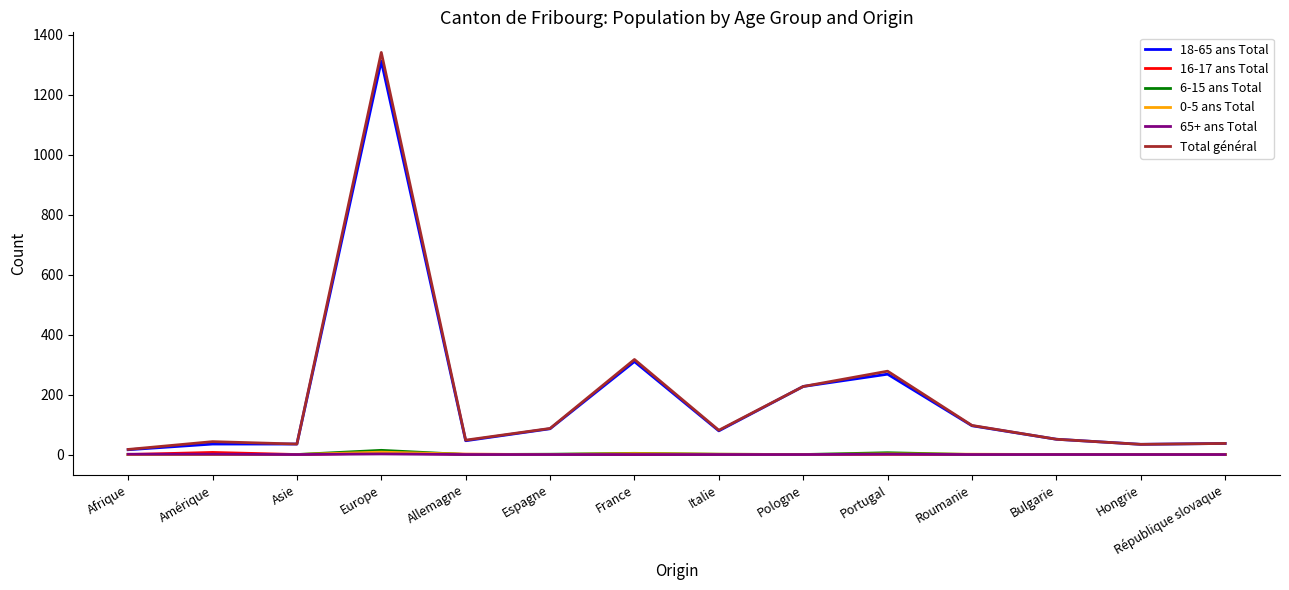

At which category does the chart reach its peak across all series?

Europe